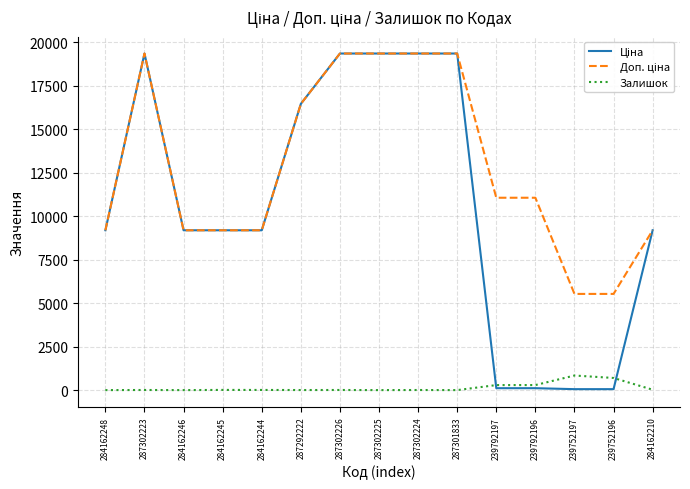

What is the maximum value shown in the chart?

19343.1